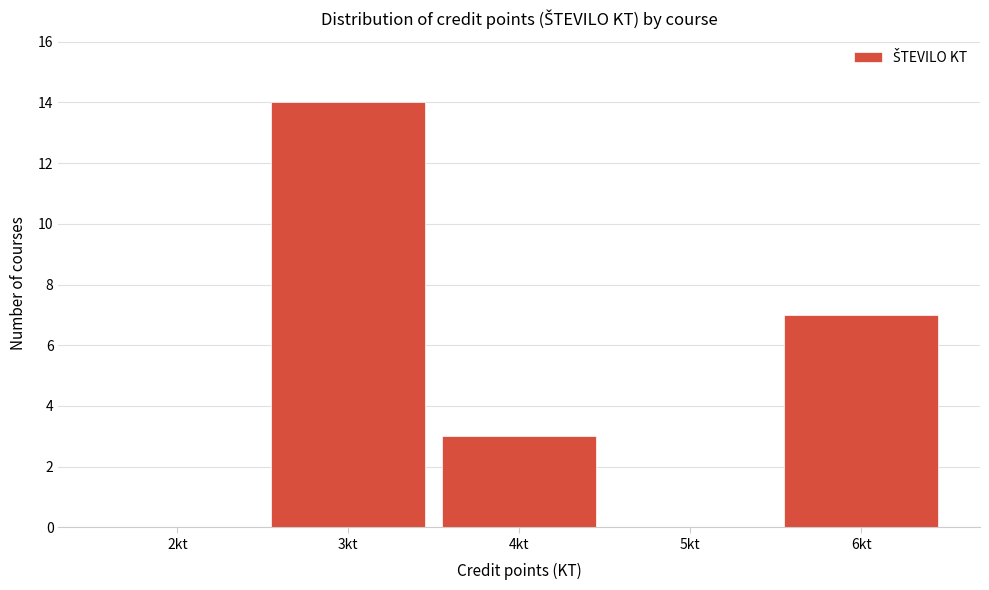

Over which range of the x-axis is the bar tallest?

2.5 to 3.5